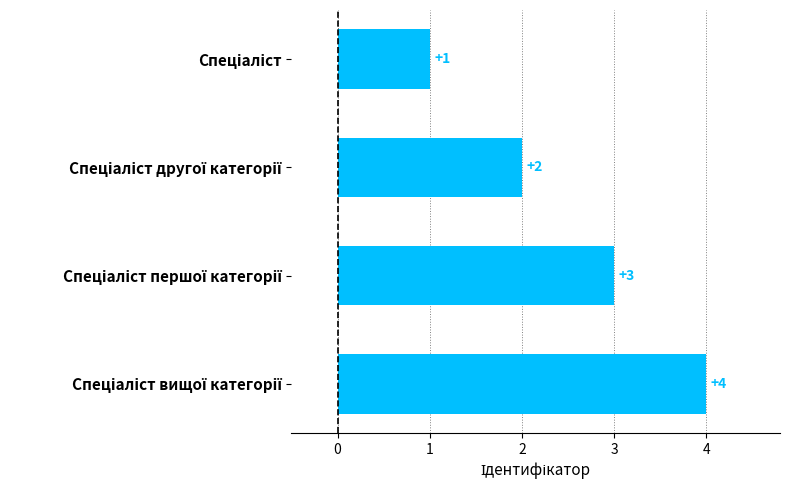

What is the value of the 1st bar from the top?

1